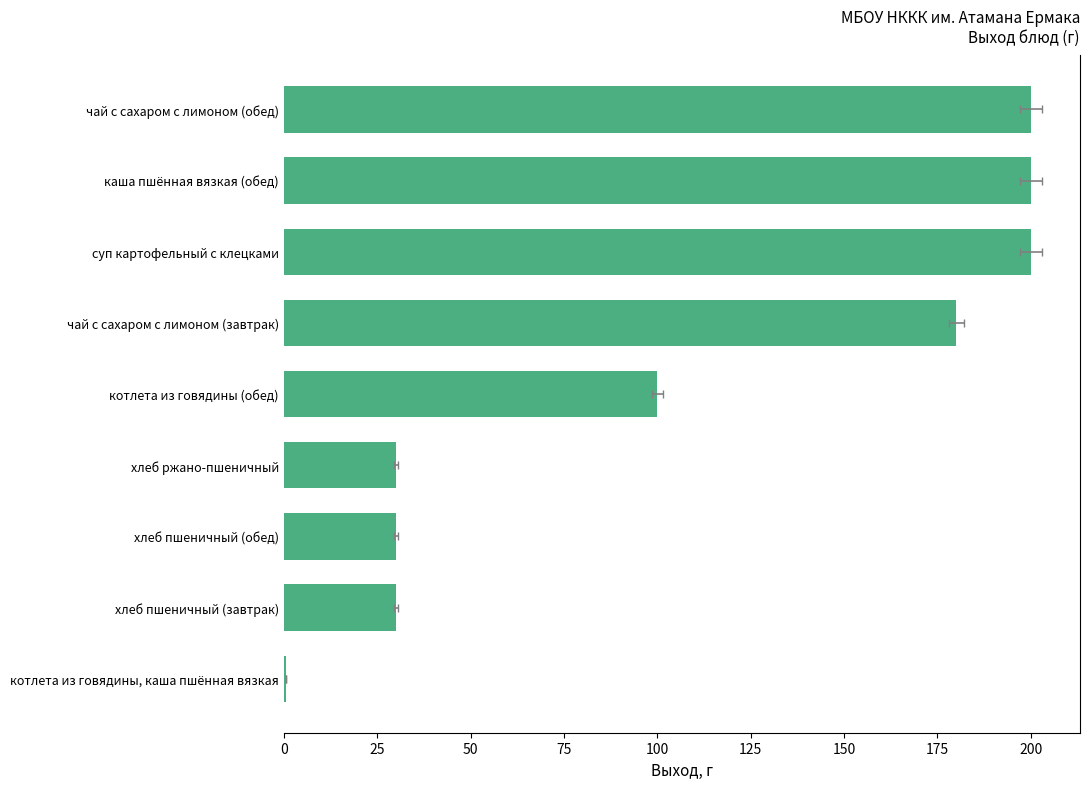

What is the difference between the second highest and minimum values?

199.4